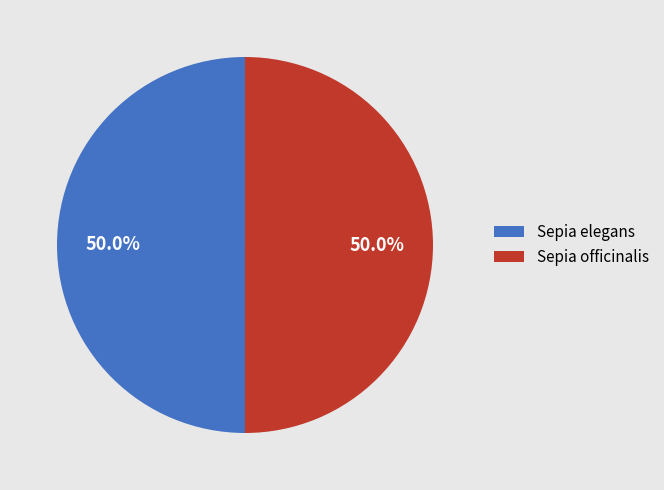

How many segments does this pie chart have?

2